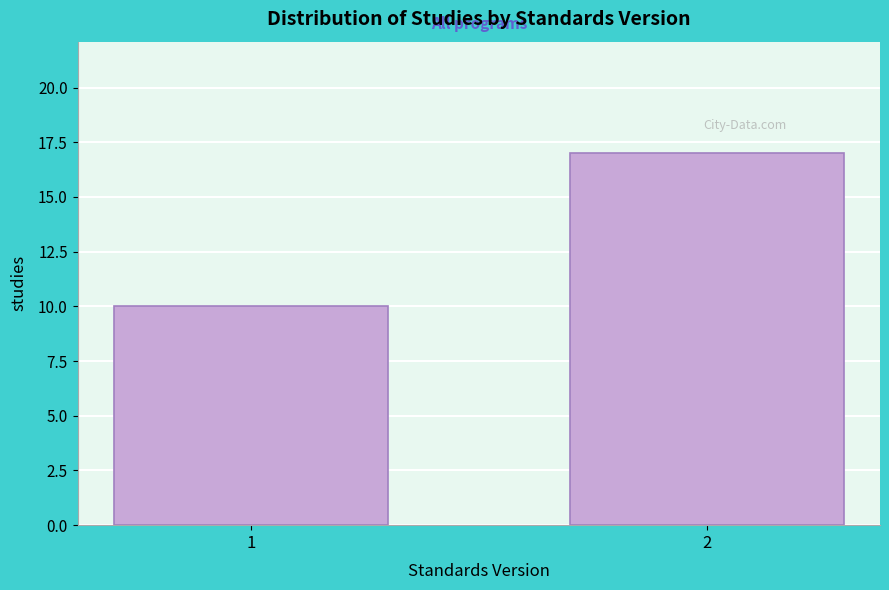

Reading left to right, transcribe all the data shown in this chart.

10	17